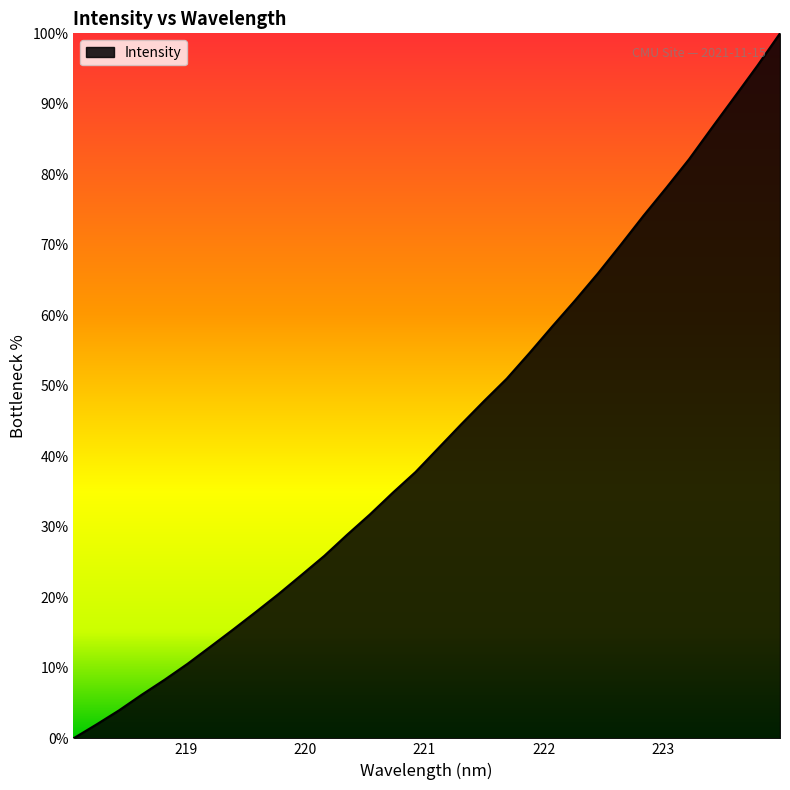

What is the greatest value displayed?

100.0